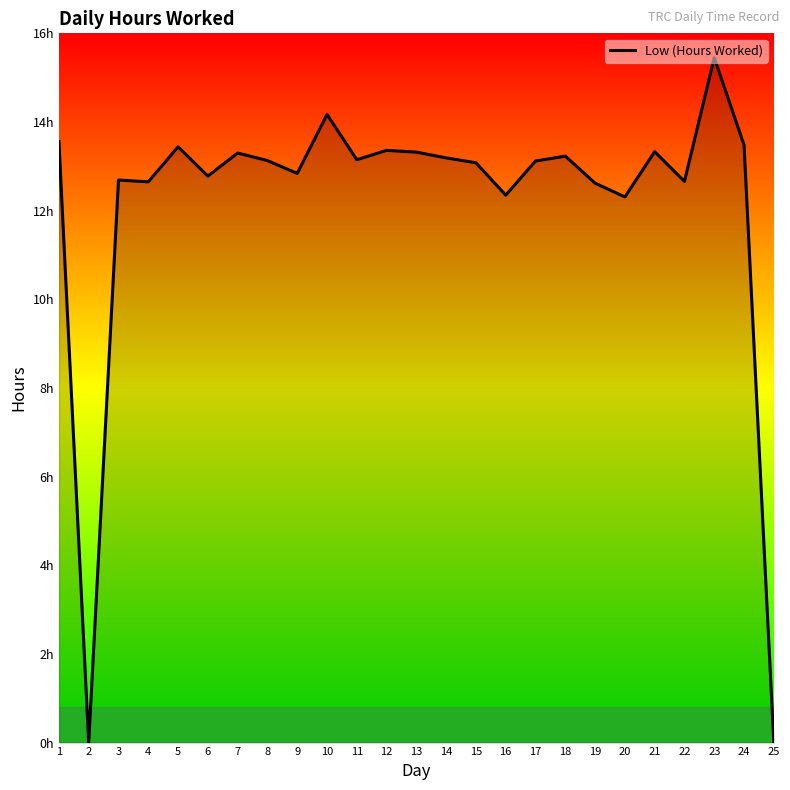

Does the chart display data point markers on the line(s)?

No